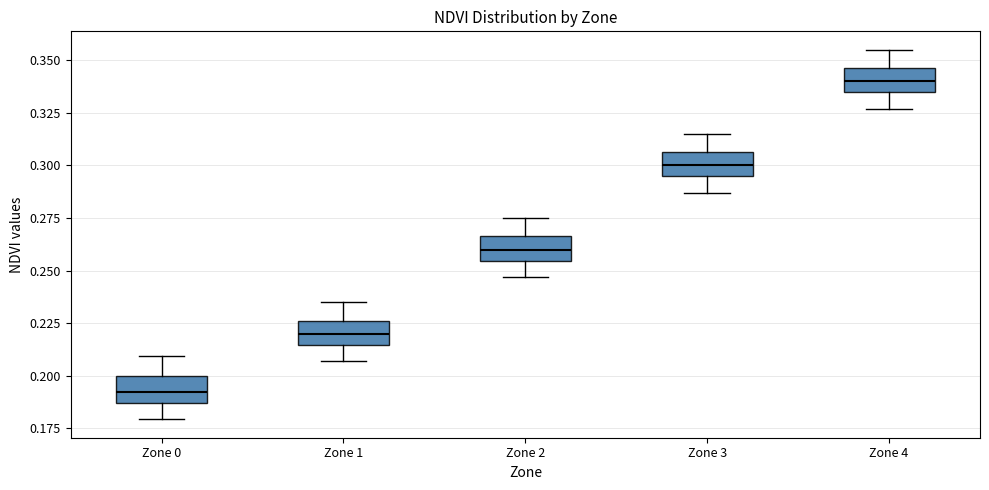

Reading left to right, transcribe this box plot: for each box, give where its median line is, the range the box spans, and where its two whiskers end, as read against the y-axis. The values are not printed on the chart, so give them approximately, as read against the axis.

Zone 0: median 0.190, box 0.185 to 0.200, whiskers 0.180 to 0.210
Zone 1: median 0.220, box 0.215 to 0.225, whiskers 0.205 to 0.235
Zone 2: median 0.260, box 0.255 to 0.265, whiskers 0.245 to 0.275
Zone 3: median 0.300, box 0.295 to 0.305, whiskers 0.285 to 0.315
Zone 4: median 0.340, box 0.335 to 0.345, whiskers 0.325 to 0.355